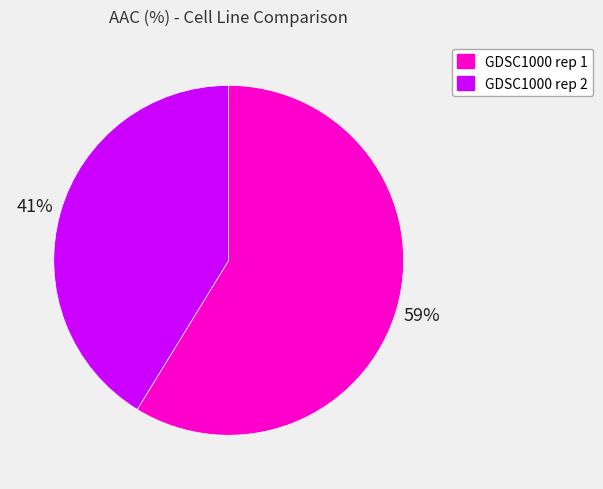

Which slice is the largest?

GDSC1000 rep 1